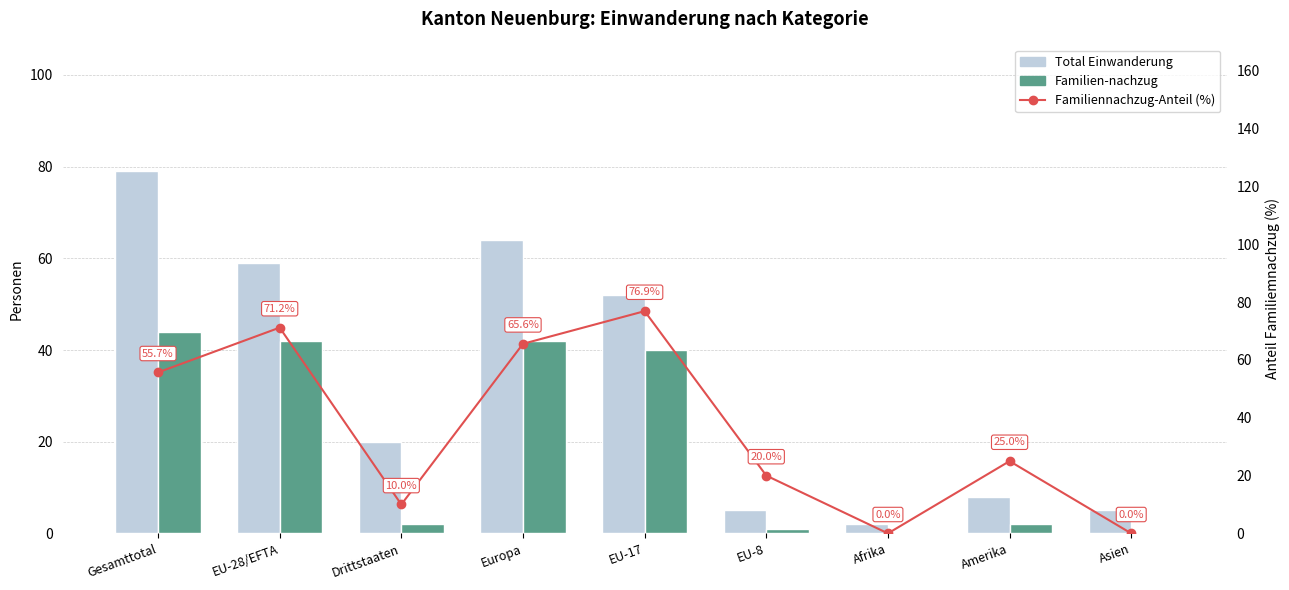

At how many categories does at least one series exceed 44?

4